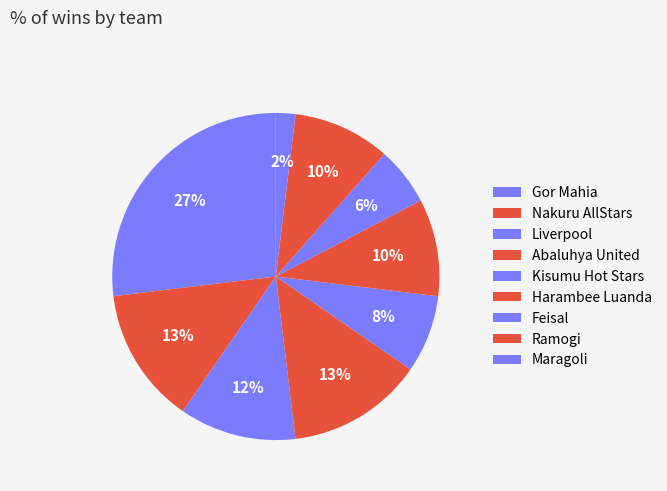

Is it true that Nakuru AllStars is 28% of the pie?

False